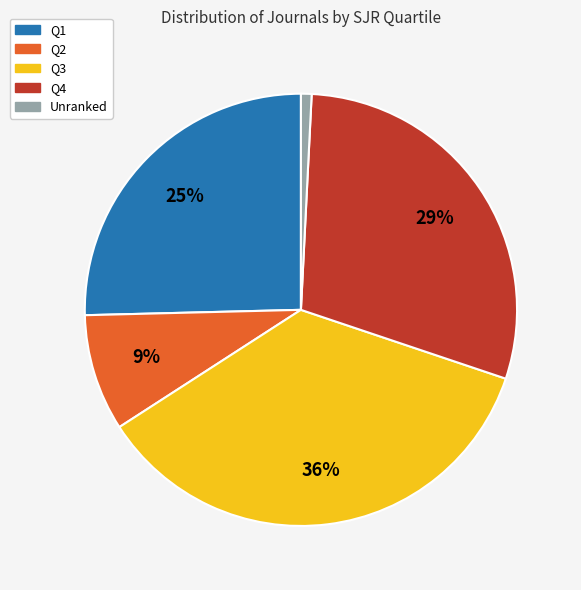

Is there any slice that represents more than half of the pie?

No